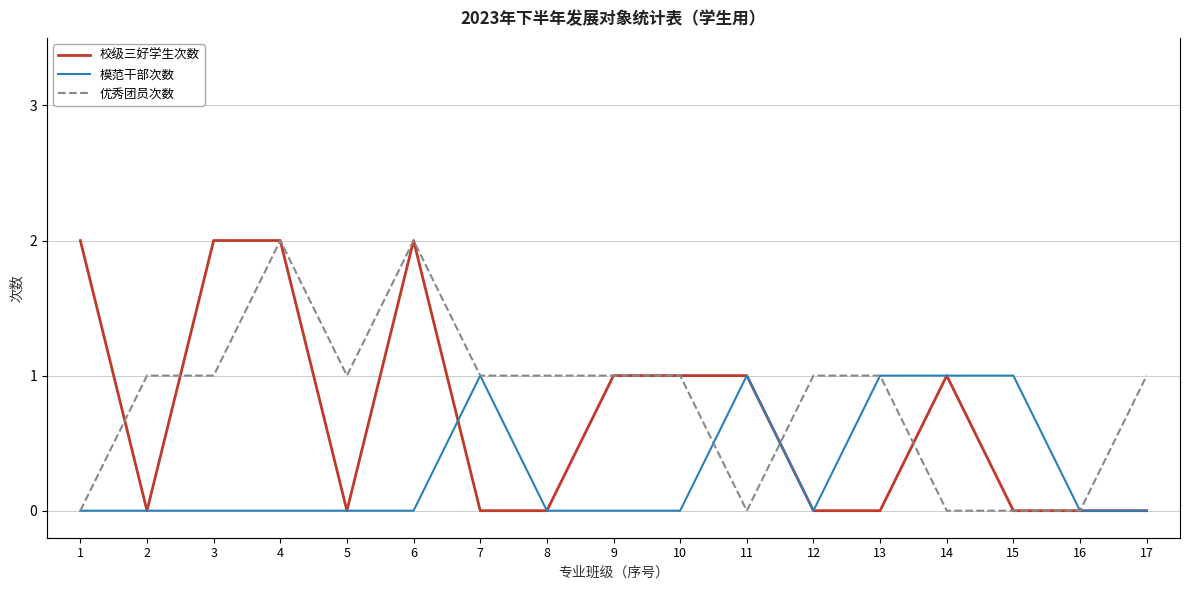

What is the sum of all 校级三好学生次数 values?

12